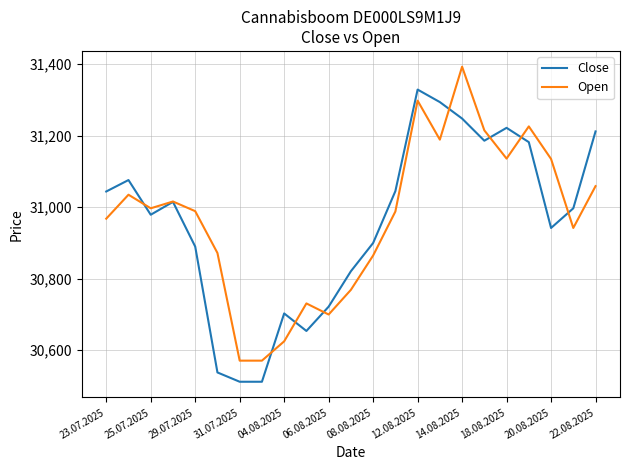

List the series in order of their peak value, highest first.

Open, Close